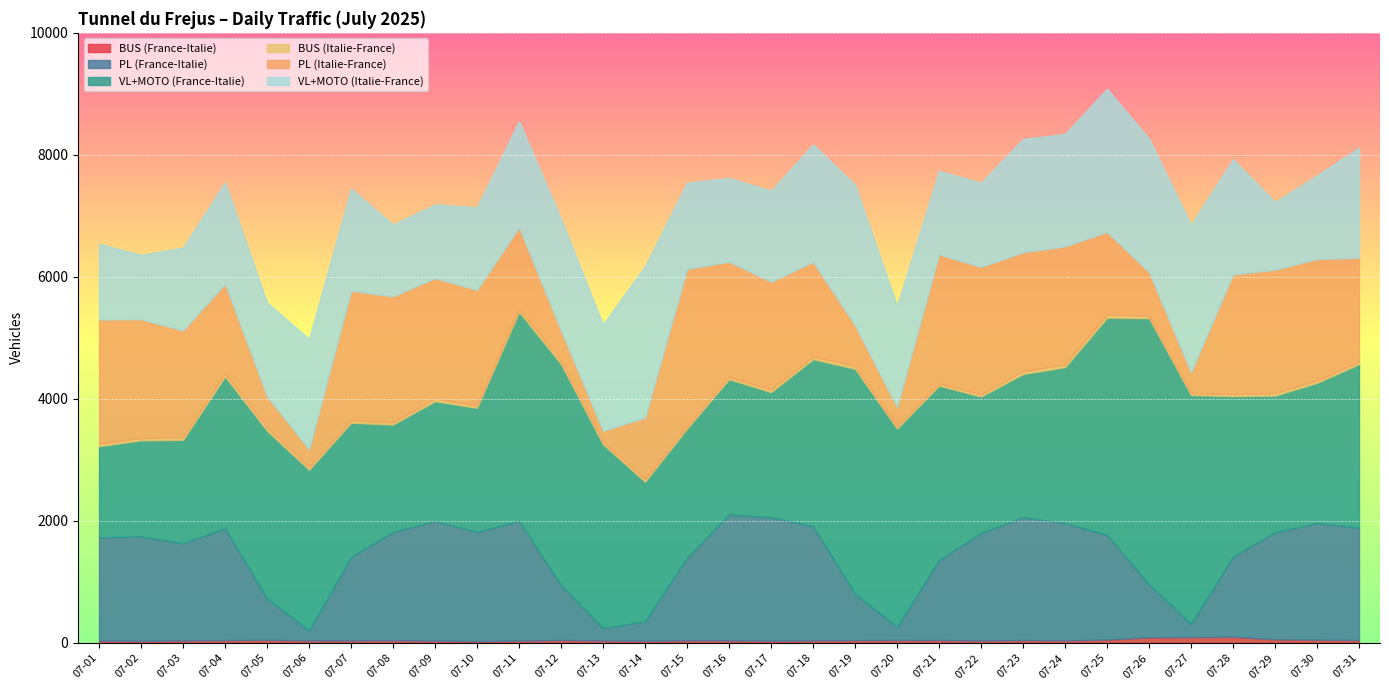

List the labels in order of VL+MOTO (Italie-France) value, largest first.

07-14, 07-27, 07-25, 07-19, 07-26, 07-18, 07-28, 07-23, 07-24, 07-12, 07-06, 07-31, 07-13, 07-11, 07-07, 07-04, 07-20, 07-05, 07-17, 07-15, 07-22, 07-16, 07-30, 07-21, 07-03, 07-10, 07-01, 07-09, 07-08, 07-29, 07-02